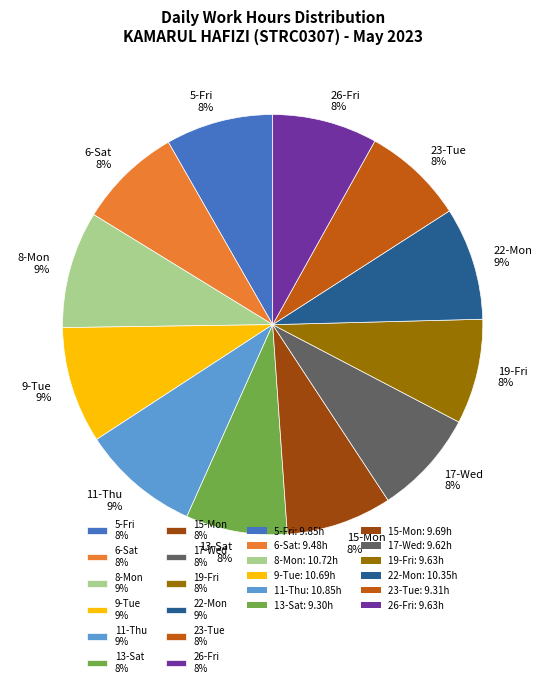

To the nearest percent, what portion does 26-Fri represent?

8%